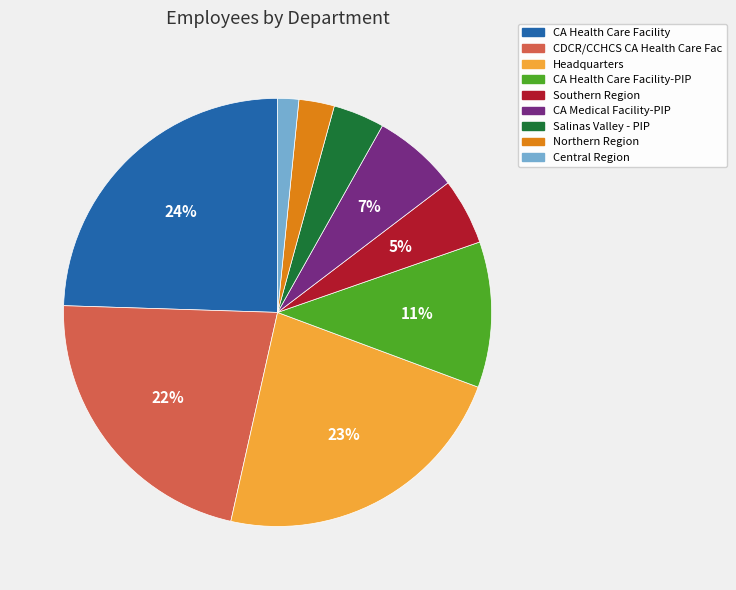

Rank the categories by value from lowest to highest.

Central Region, Northern Region, Salinas Valley - PIP, Southern Region, CA Medical Facility-PIP, CA Health Care Facility-PIP, CDCR/CCHCS CA Health Care Fac, Headquarters, CA Health Care Facility